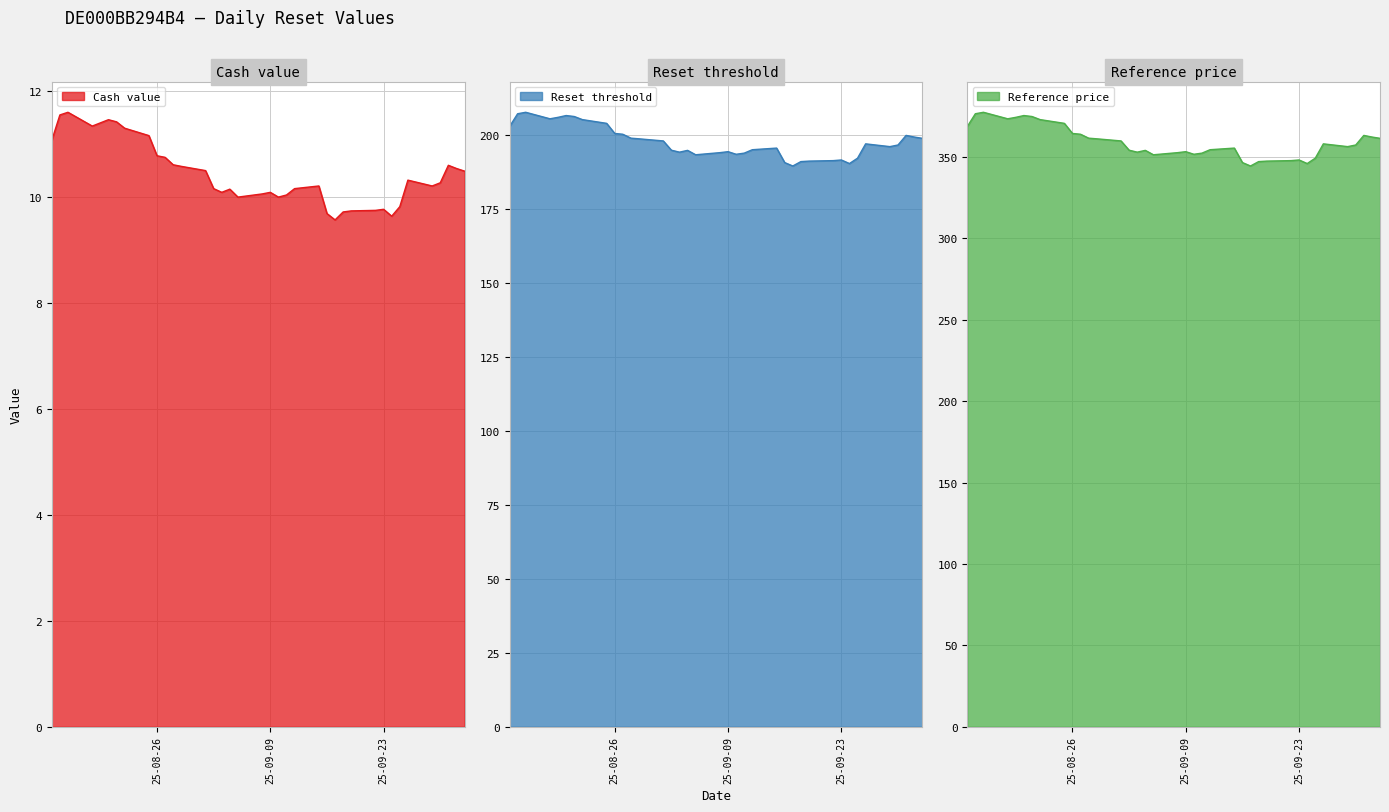

Between 2025-09-04 and 2025-09-12, which is larger?

2025-09-12